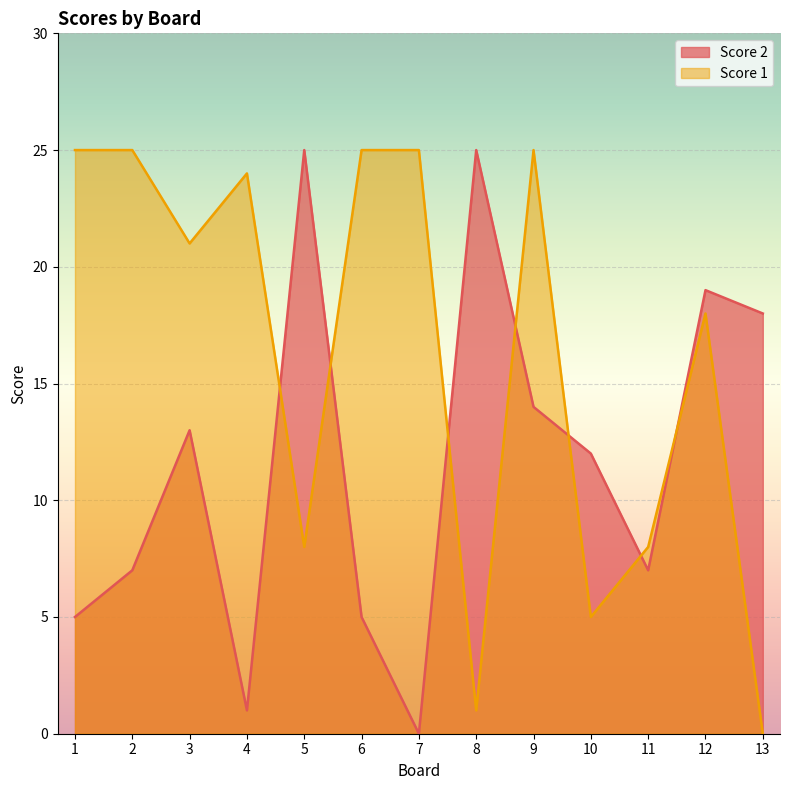

At which label does Score 2 first exceed 12?

3